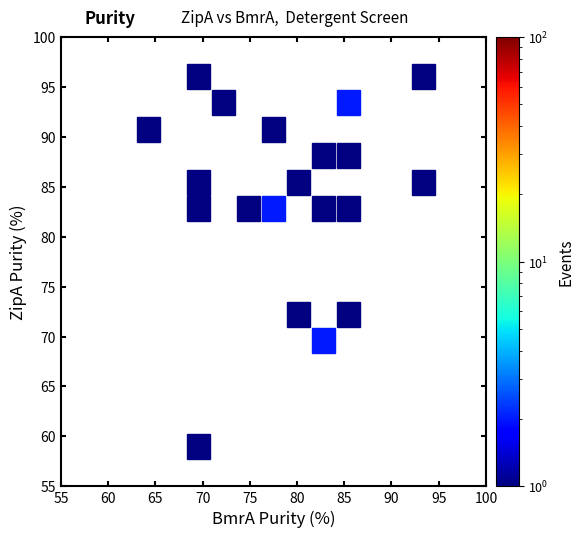

What Y value in the scatter plot is closest to 78?

82.2